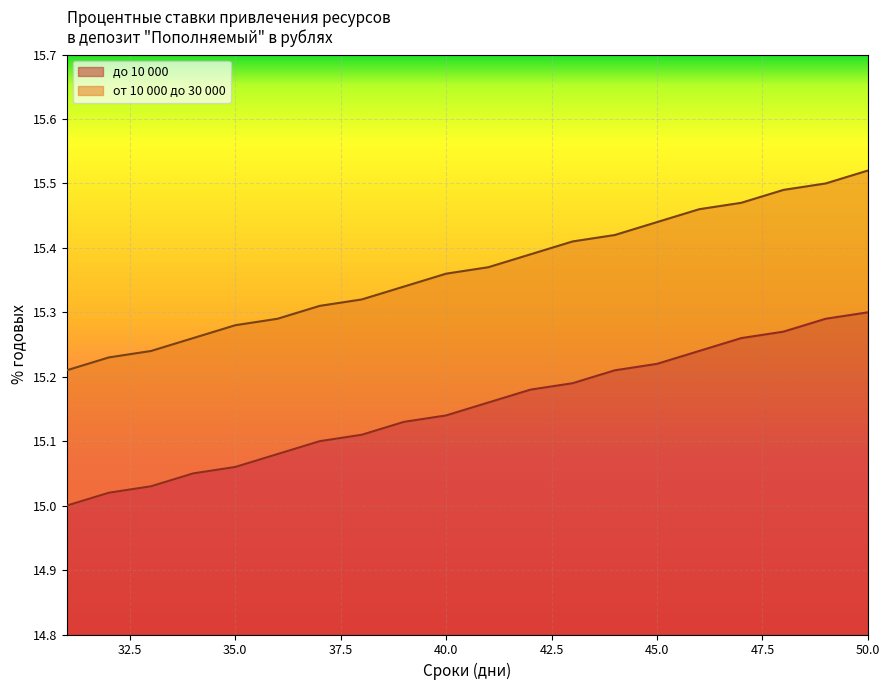

At which category is the sum across all series the highest?

50.0